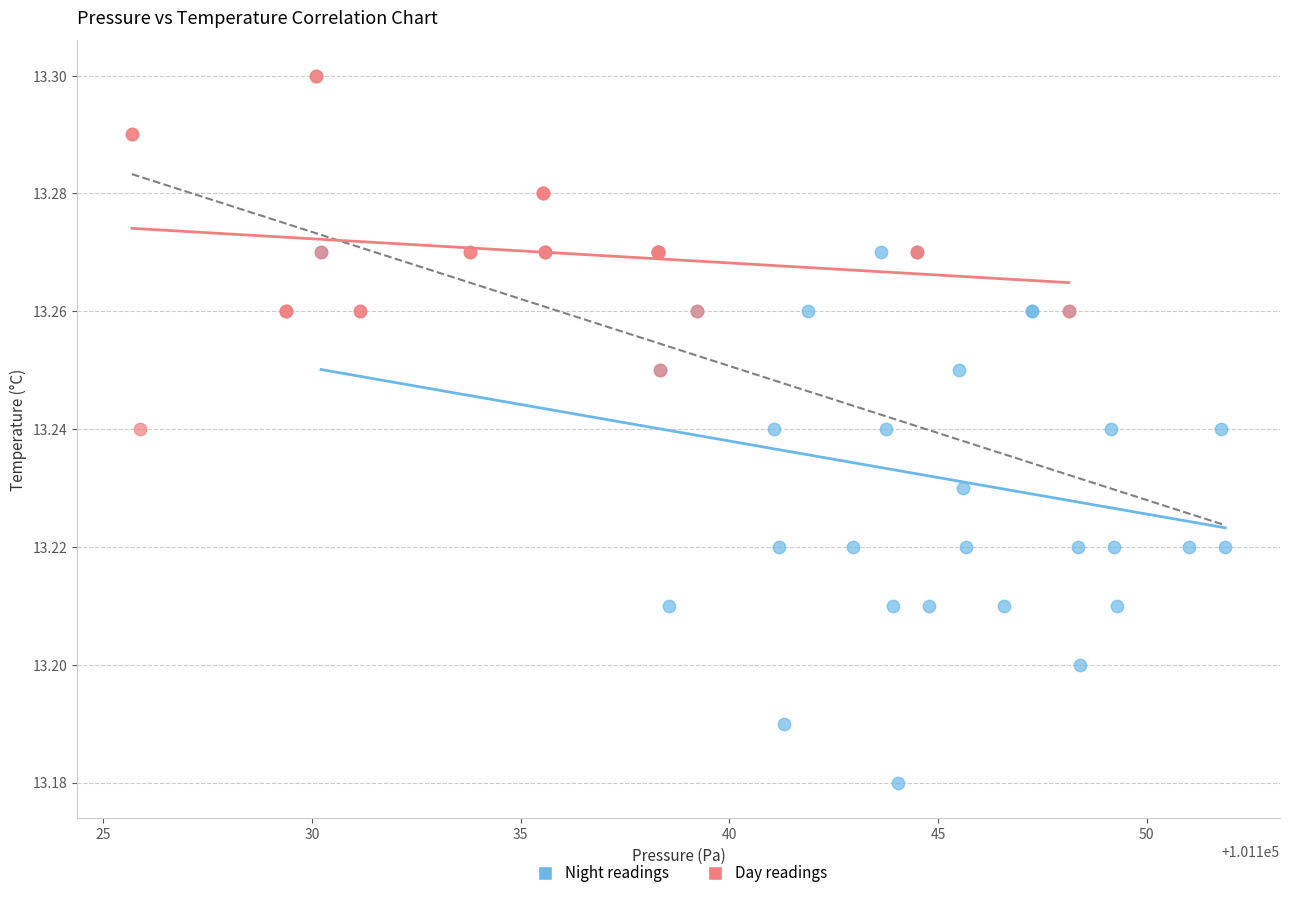

Which series reaches the minimum Y coordinate?

Night readings